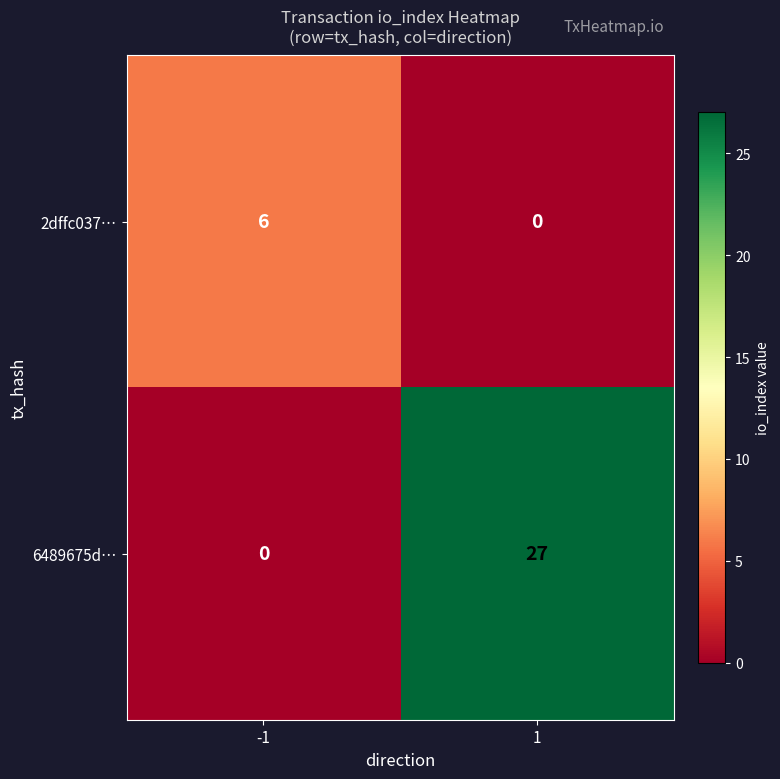

Which series has the largest total across all categories?

6489675d…